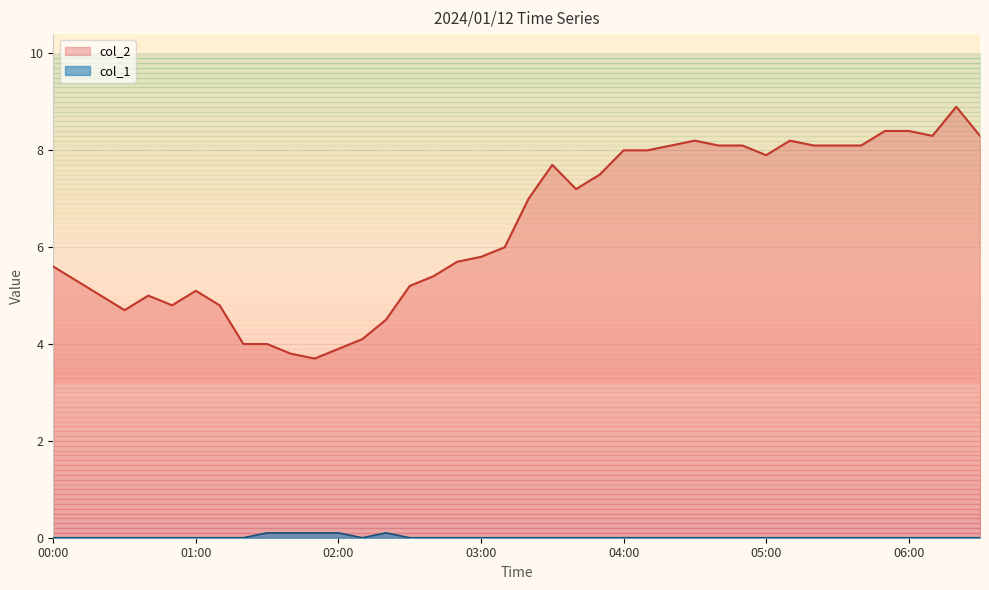

Which category has the lowest value in the col_1 series?

00:00